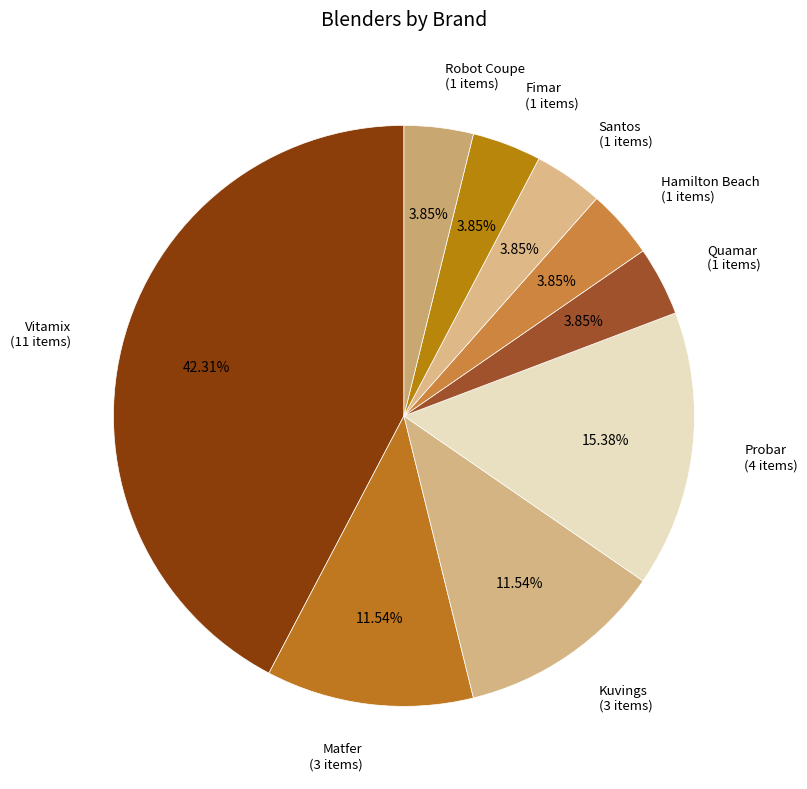

Between Probar and Vitamix, which is larger?

Vitamix